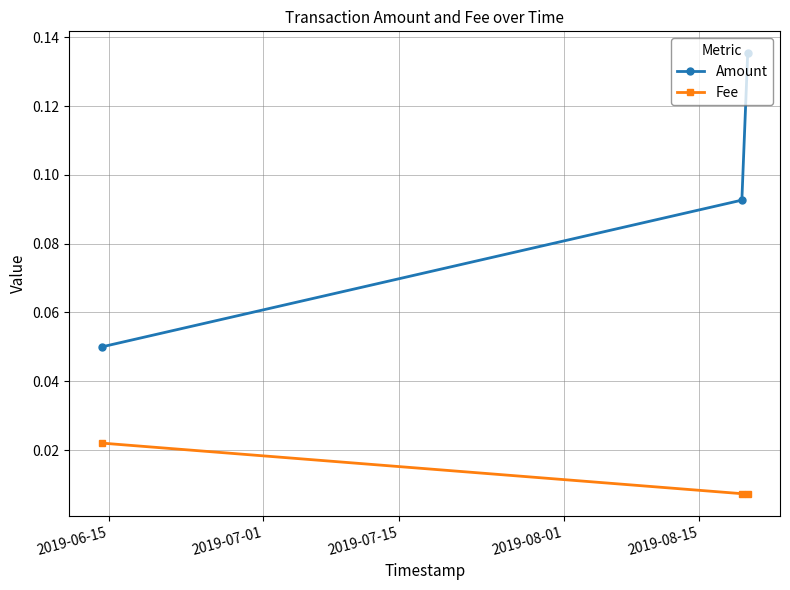

How many Fee values are between 0 and 1?

3